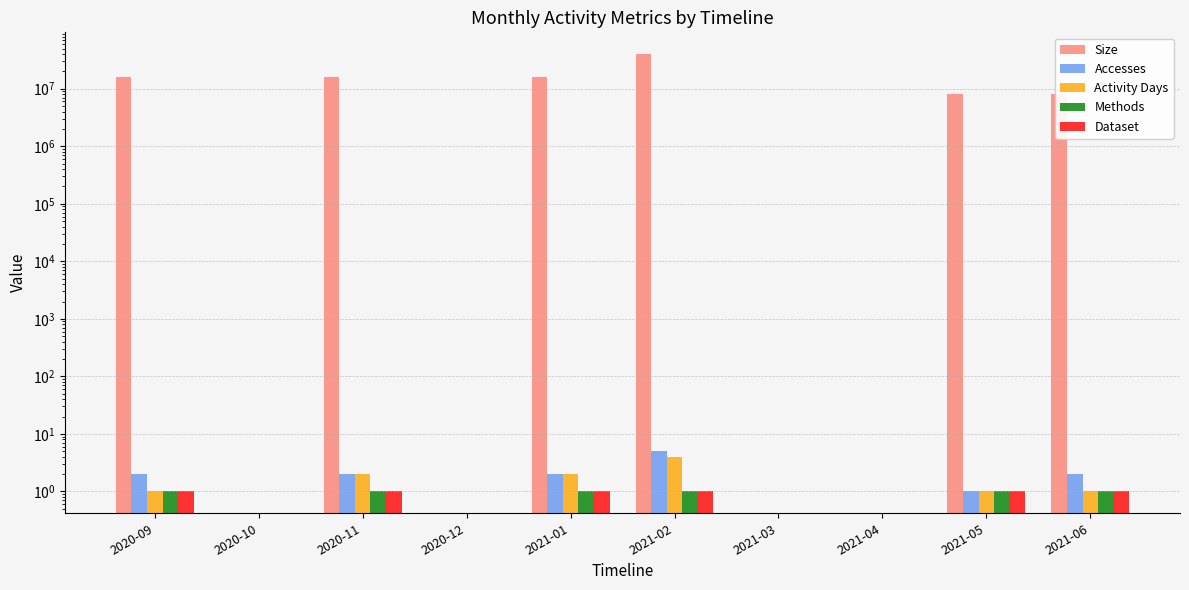

Does the chart contain any negative values?

No